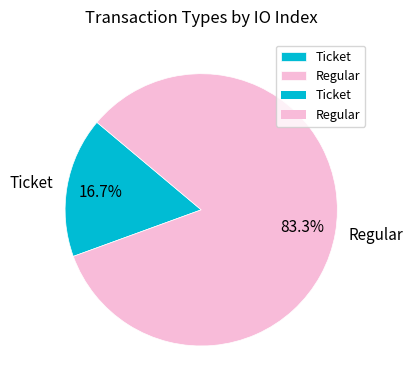

What is the largest slice in the pie chart?

Regular